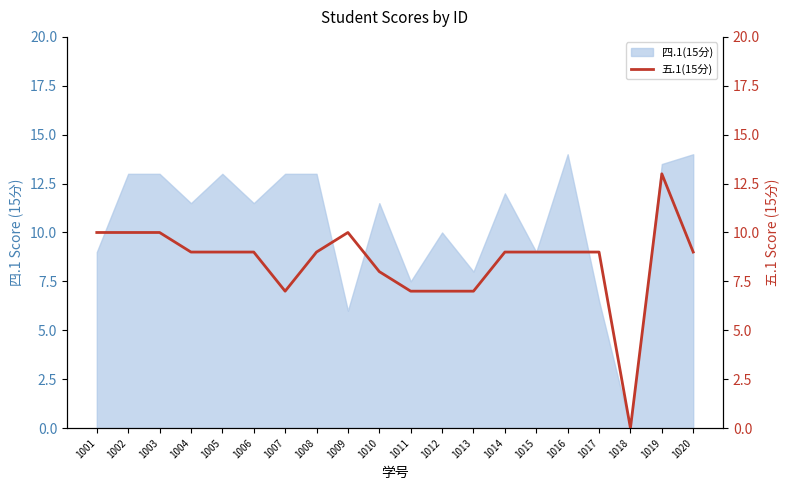

The value of 四.1(15分) at 1019 is 18.0. True or false?

False